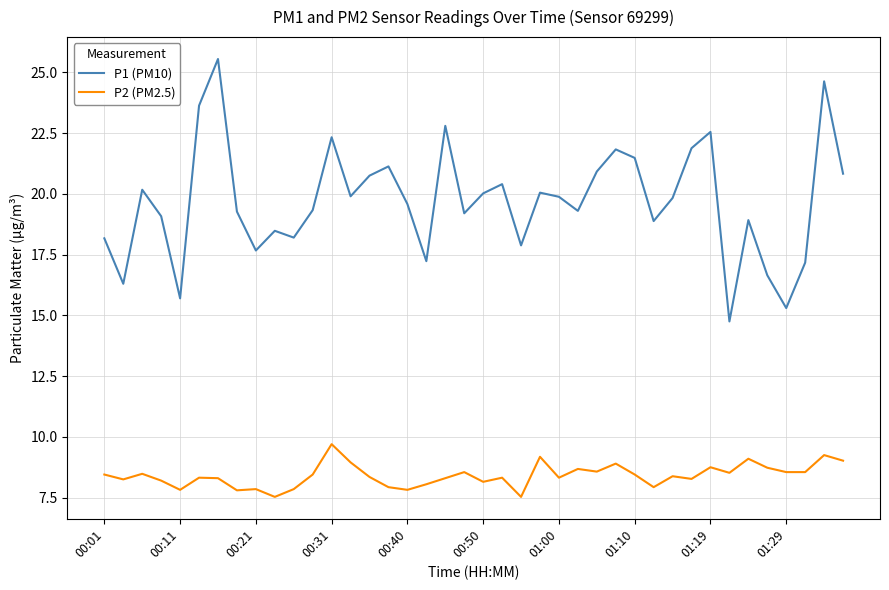

True or false: P1 (PM10) has more than 0 points higher than both neighbors.

True